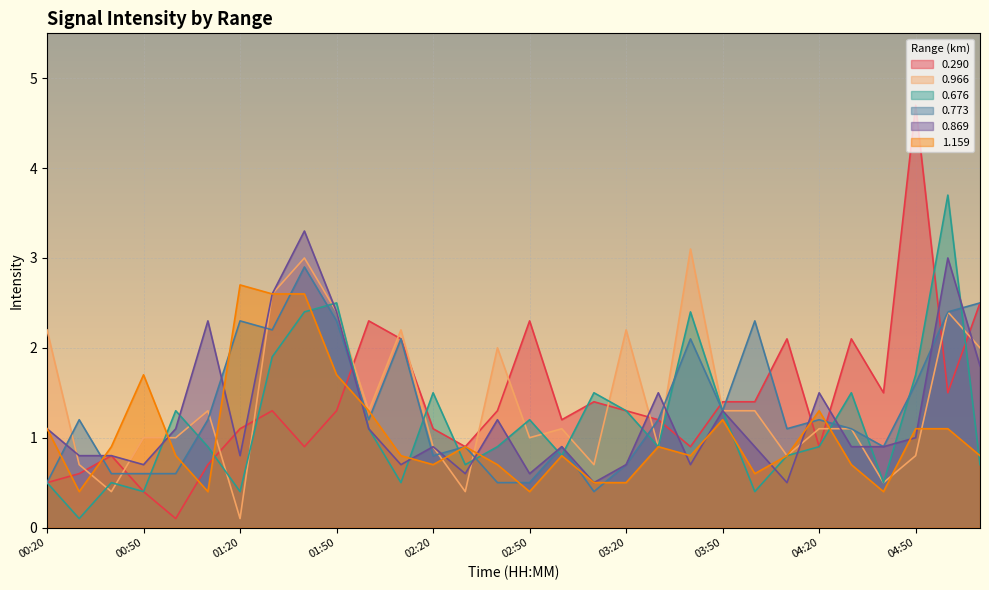

At 03:20, list the series in order from smallest to largest.

1.159, 0.773, 0.869, 0.290, 0.676, 0.966